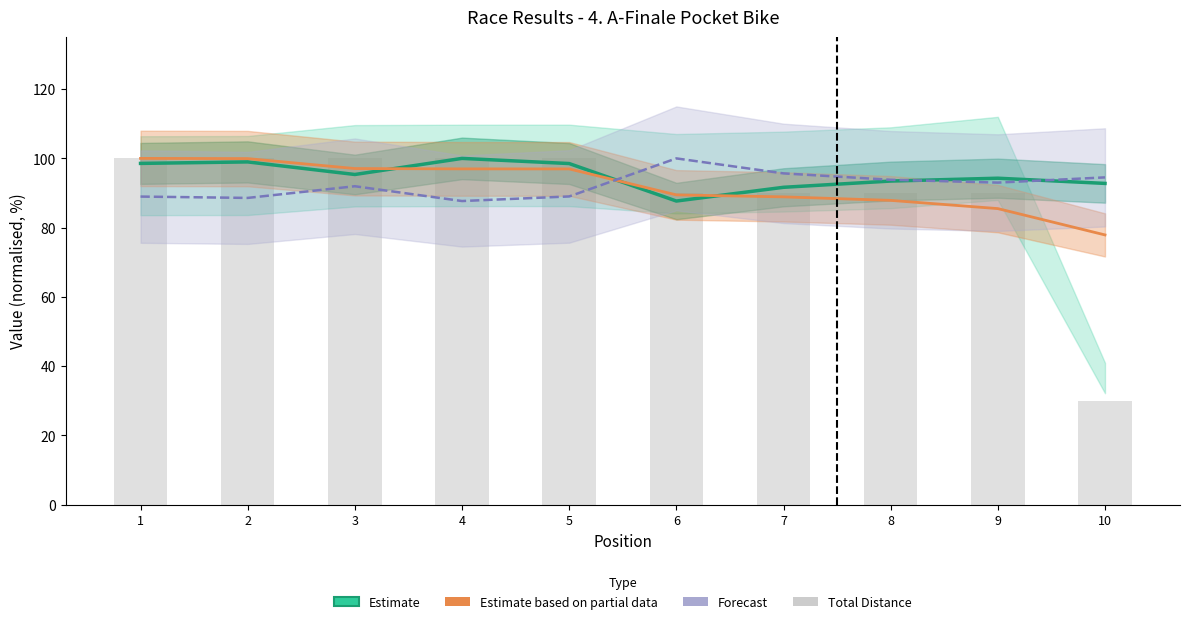

Is the value of Forecast at 5 greater than the value of Estimate at 5?

No